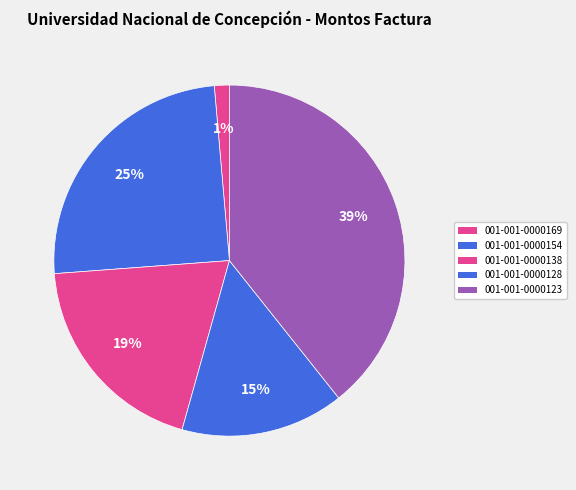

Between 001-001-0000128 and 001-001-0000154, which is larger?

001-001-0000154